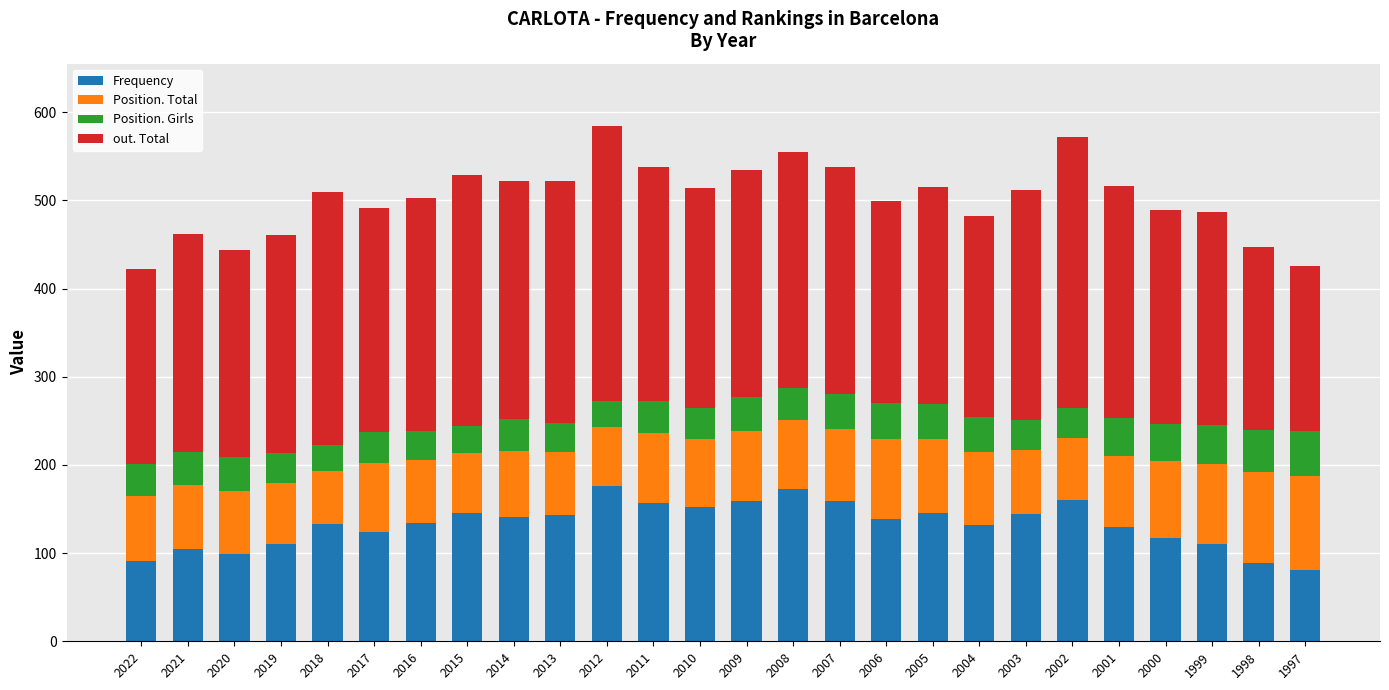

What is the total value across all series at 1998?

447